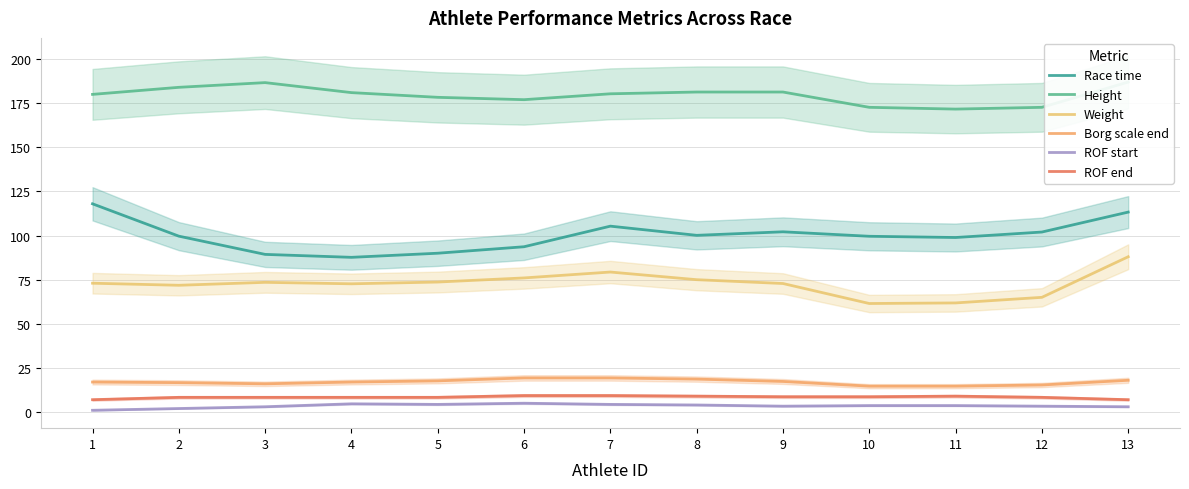

Which series has the largest range (max minus min)?

Race time